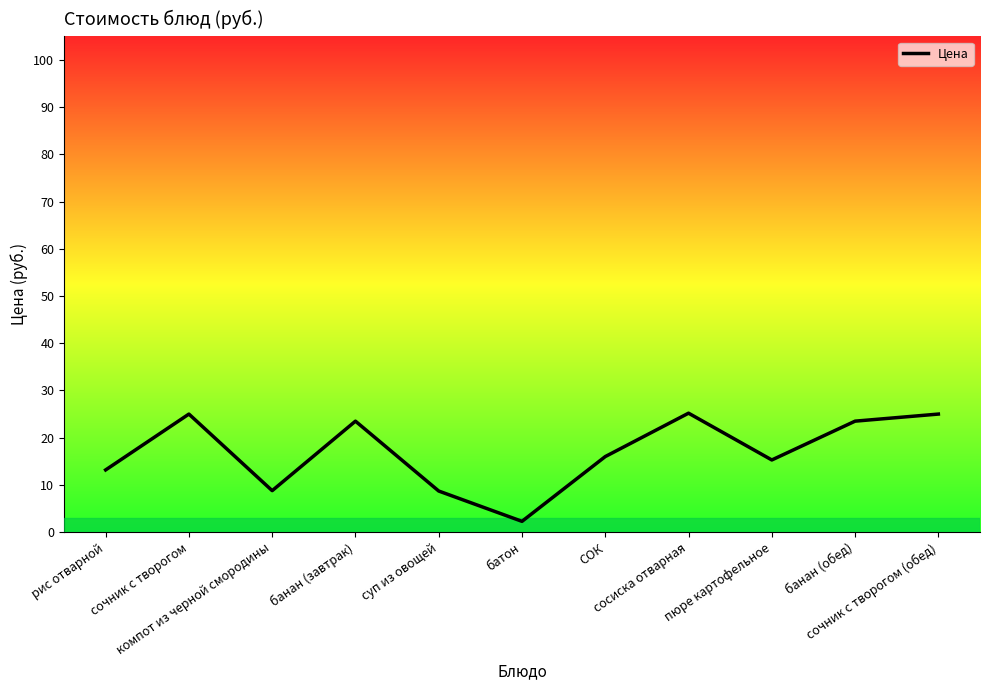

What is the greatest value displayed?

25.2